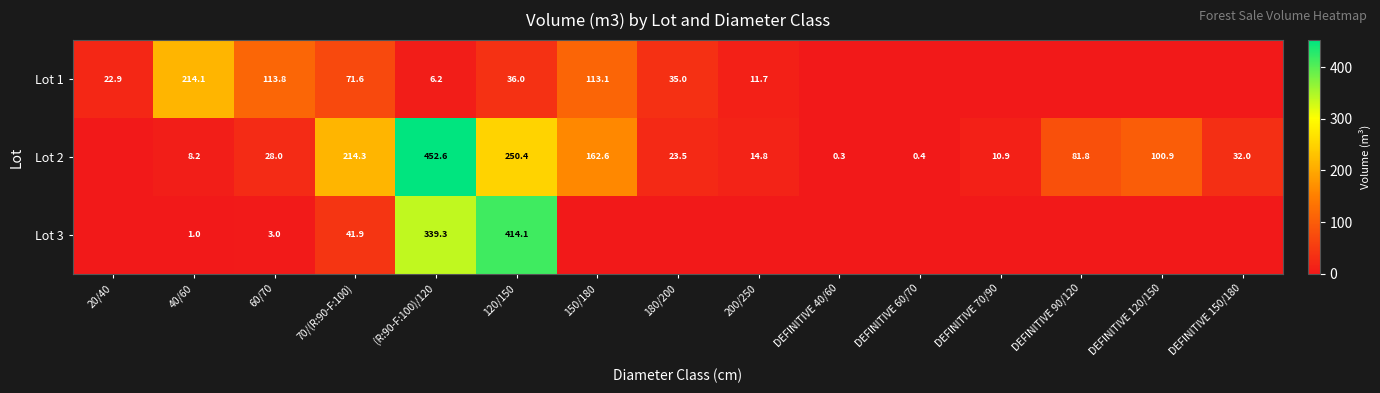

True or false: Lot 1 has a value of 11.7 at 200/250.

True